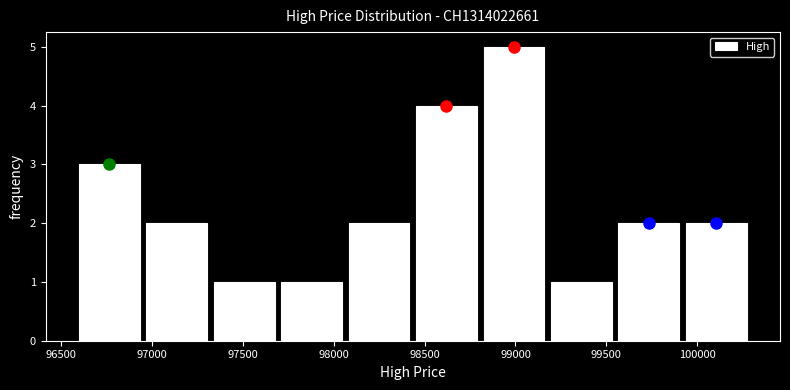

Which range on the x-axis has the tallest bar?

98800 to 99200